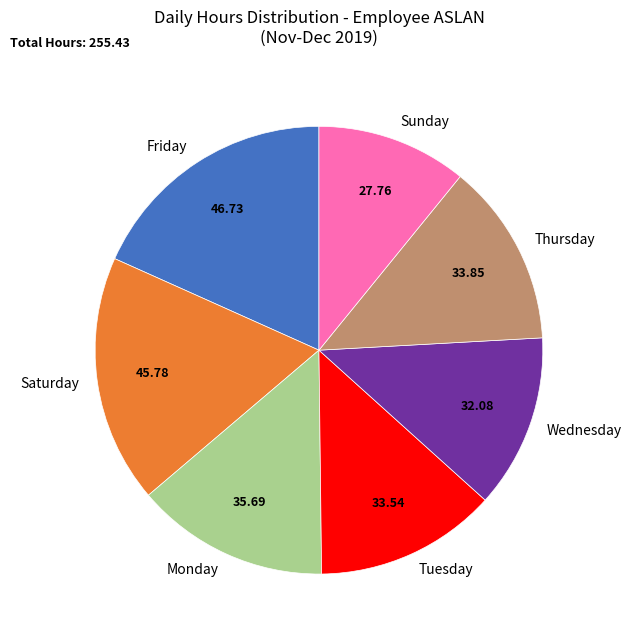

Which slice is the smallest?

Sunday